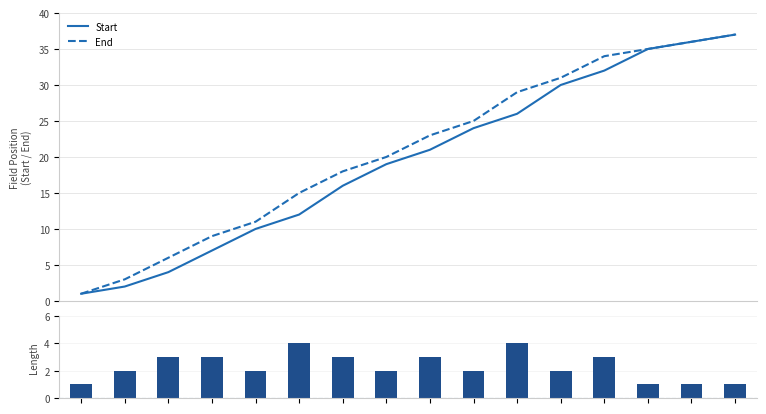

Count the number of categories in the chart.

16